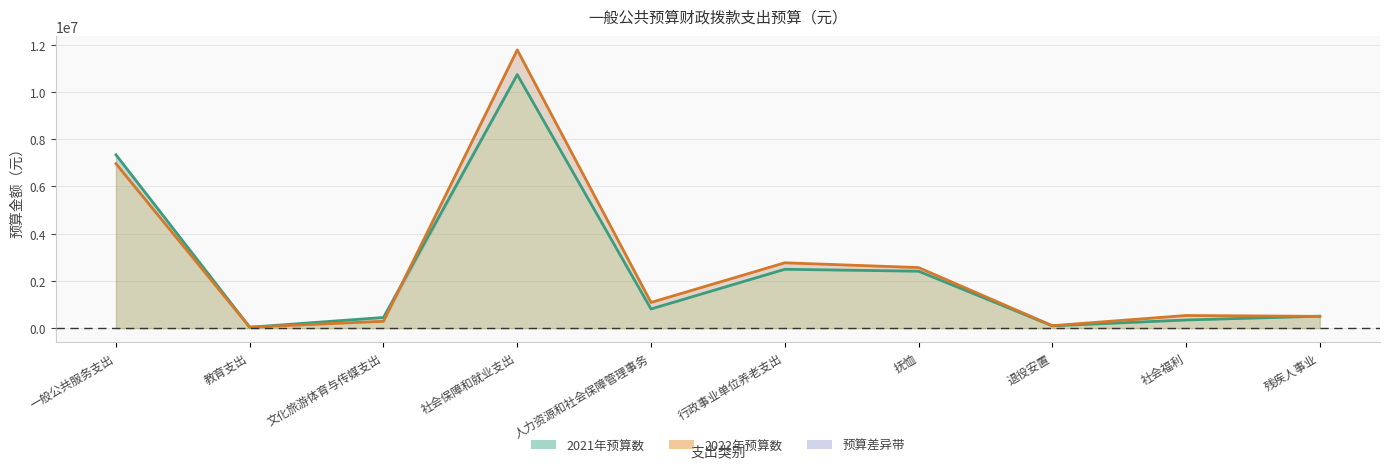

Reading left to right, extract all data points from this chart.

2021年预算数: 一般公共服务支出=7338948.8	教育支出=40571.3	文化旅游体育与传媒支出=453271.0	社会保障和就业支出=10734152.5	人力资源和社会保障管理事务=812946.9	行政事业单位养老支出=2493145.9	抚恤=2412208.0	退役安置=98608.0	社会福利=347120.0	残疾人事业=507960.0
2022年预算数: 一般公共服务支出=6962599.0	教育支出=42057.0	文化旅游体育与传媒支出=292050.0	社会保障和就业支出=11777568.0	人力资源和社会保障管理事务=1089687.0	行政事业单位养老支出=2767808.0	抚恤=2565608.0	退役安置=106030.0	社会福利=536871.0	残疾人事业=501120.0